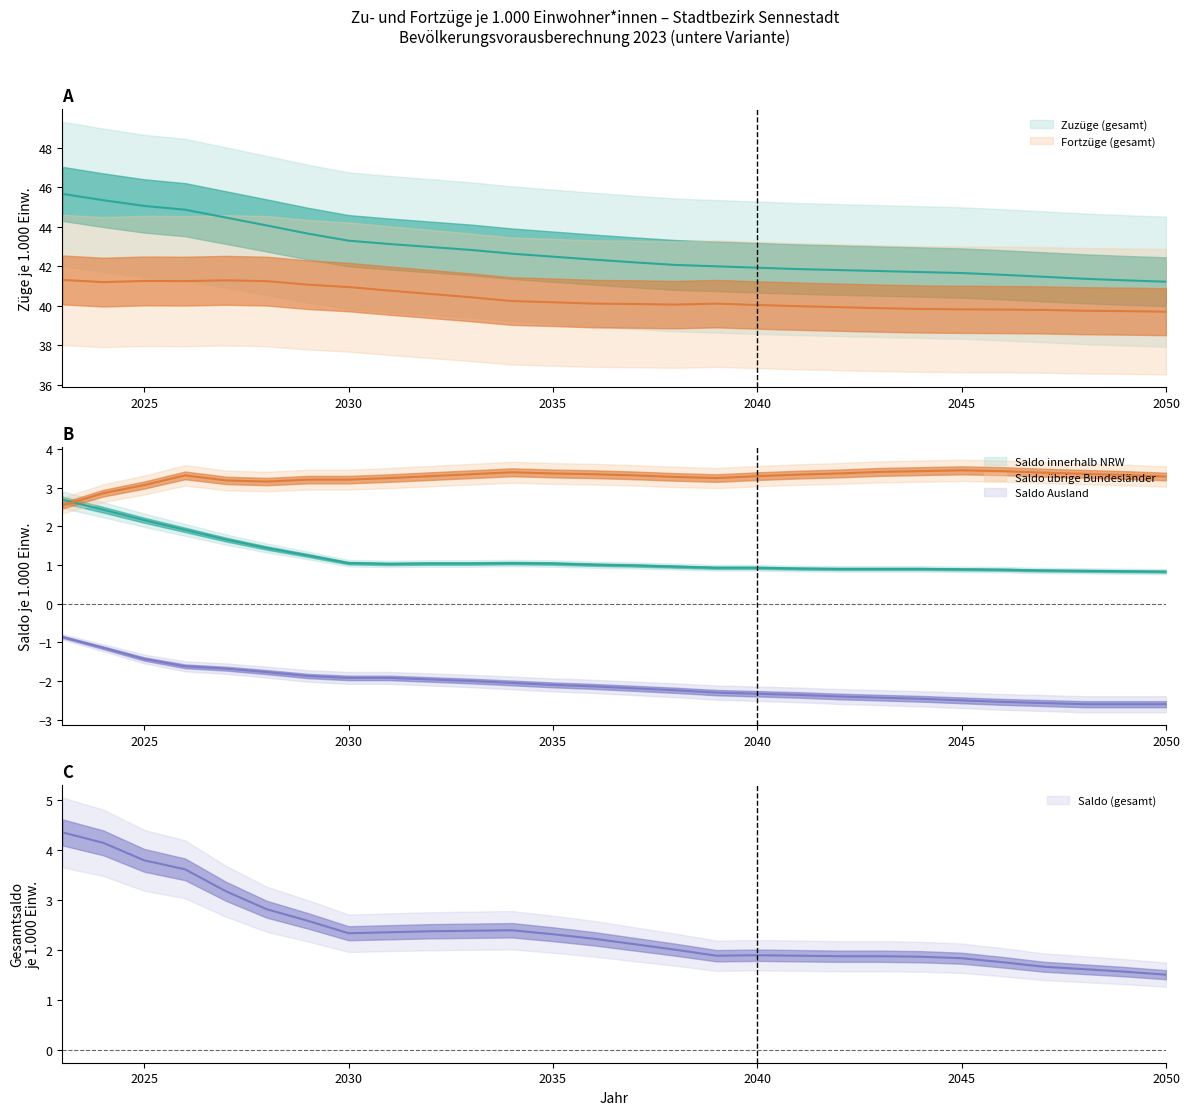

Is the value of Saldo übrige Bundesländer at 2042 greater than the value of Fortzüge (gesamt) at 2040?

No